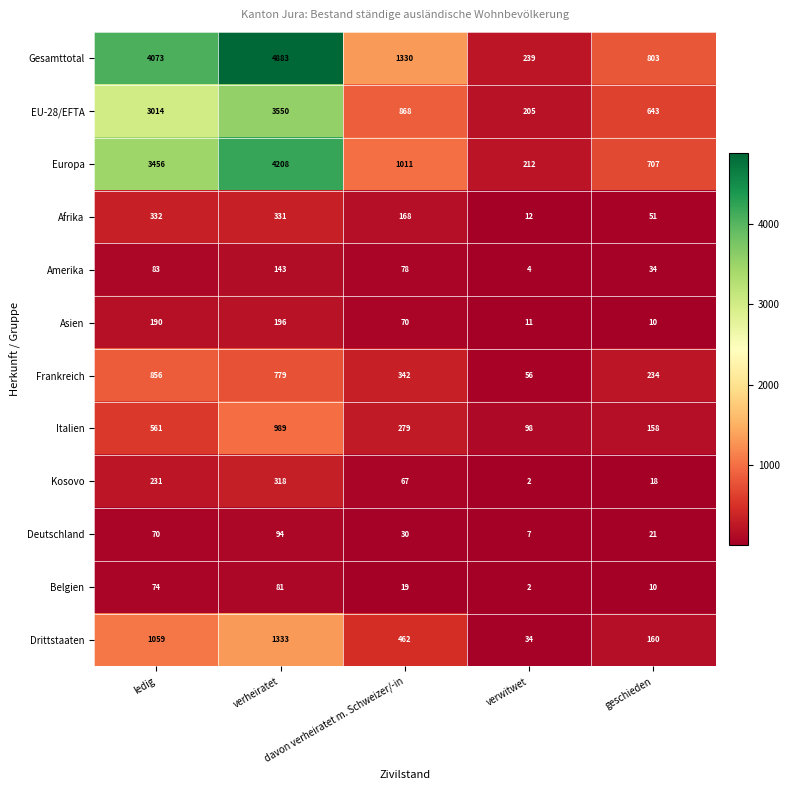

Which series has the largest range (max minus min)?

Gesamttotal